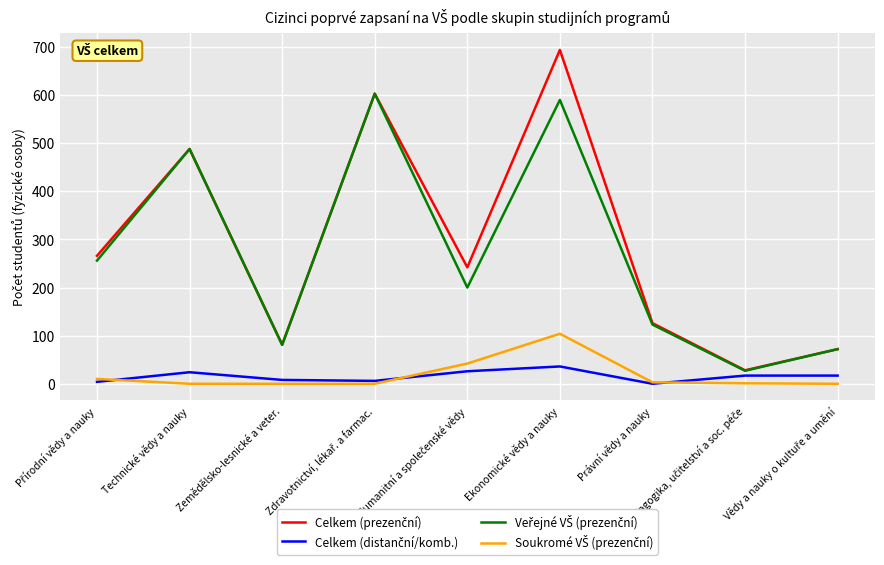

At which category does the chart reach its peak across all series?

Ekonomické vědy a nauky